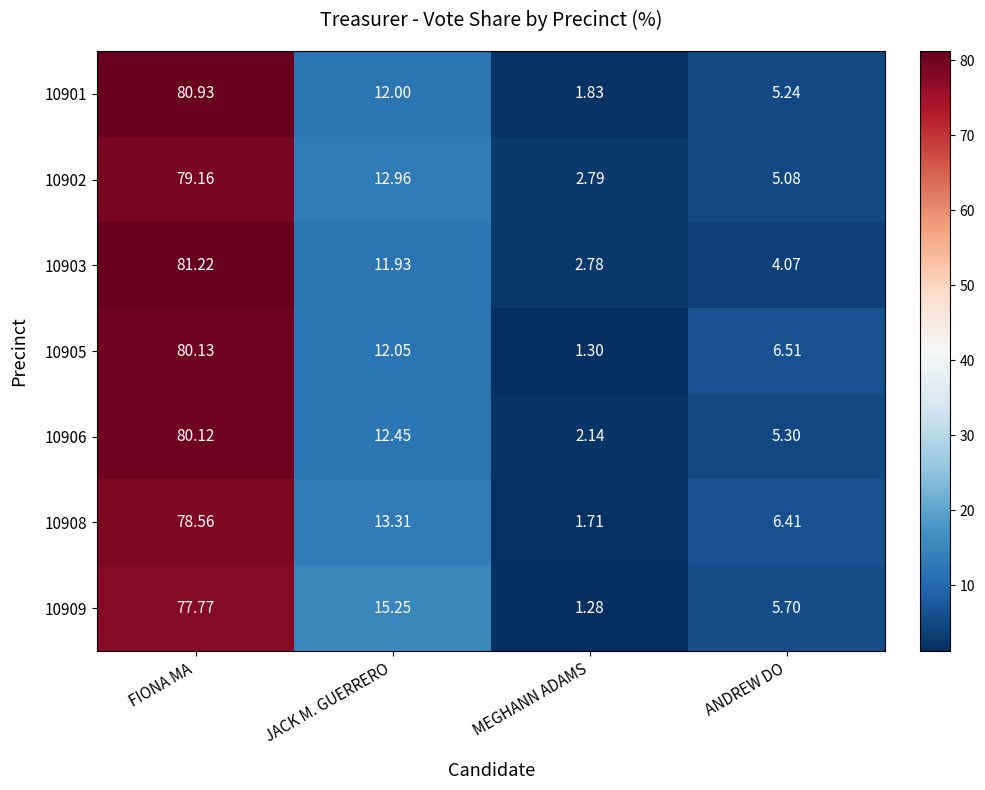

At which category is the sum across all series the highest?

FIONA MA